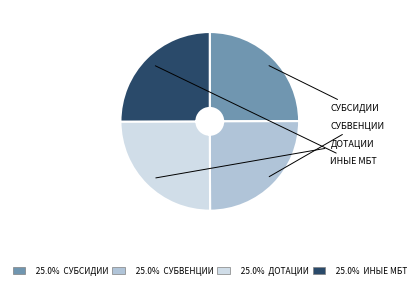

Is there a majority slice in this chart?

No